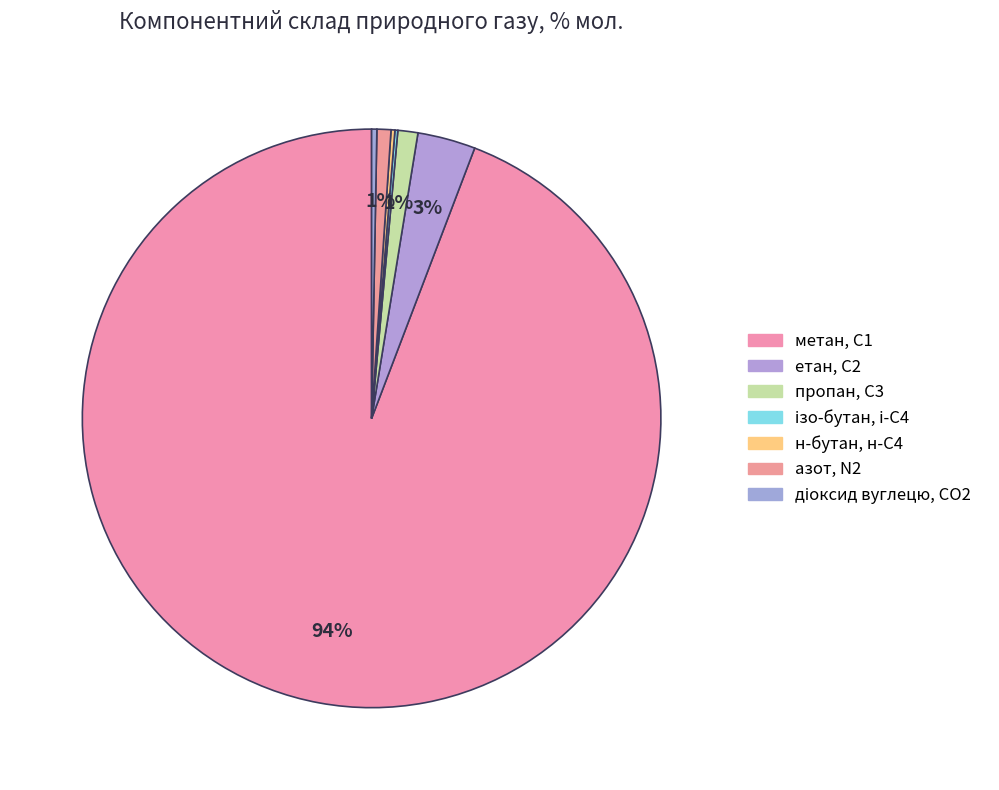

Rank the categories by value from highest to lowest.

метан, С1, етан, С2, пропан, С3, азот, N2, діоксид вуглецю, CО2, н-бутан, н-С4, ізо-бутан, і-С4